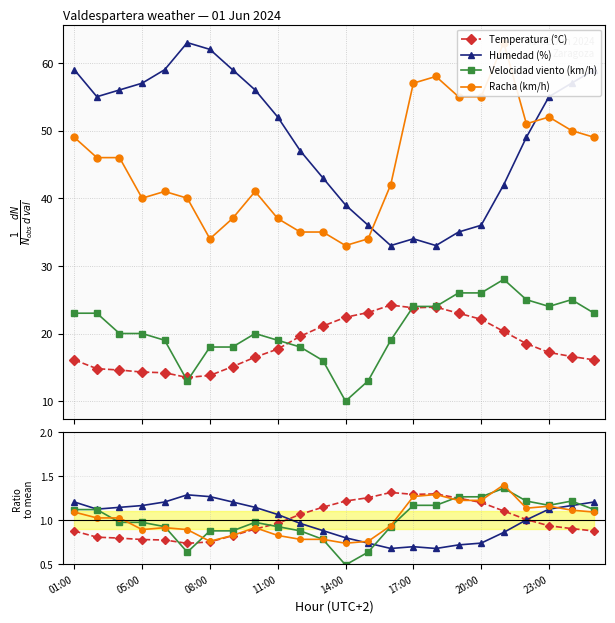

Which has a higher value, 10 or 15?

15